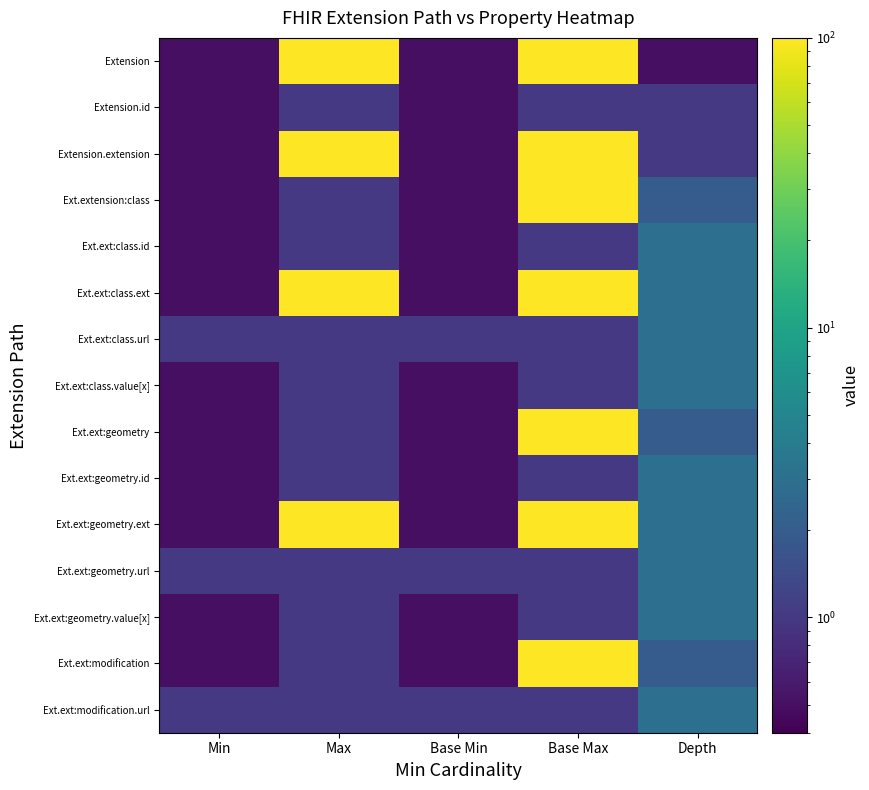

Which label corresponds to the largest value in the chart?

Max